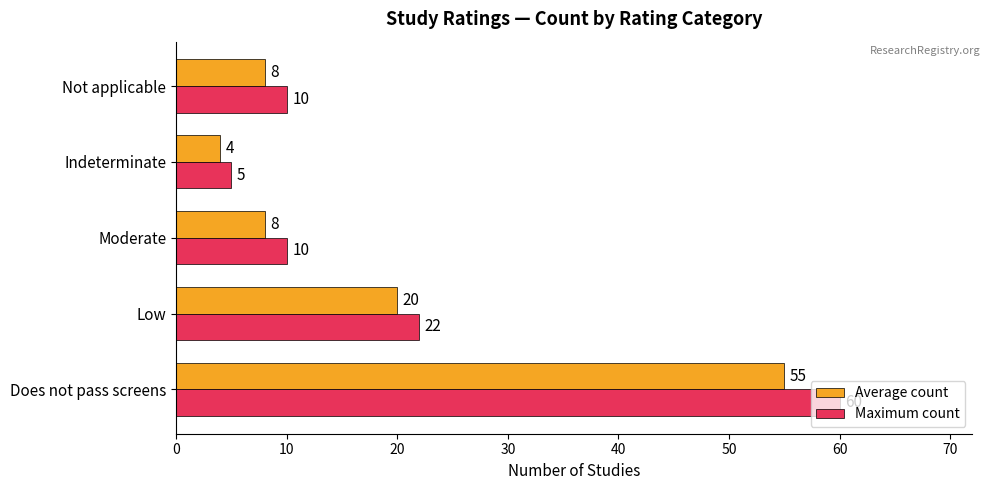

What is the minimum value for Maximum count?

5